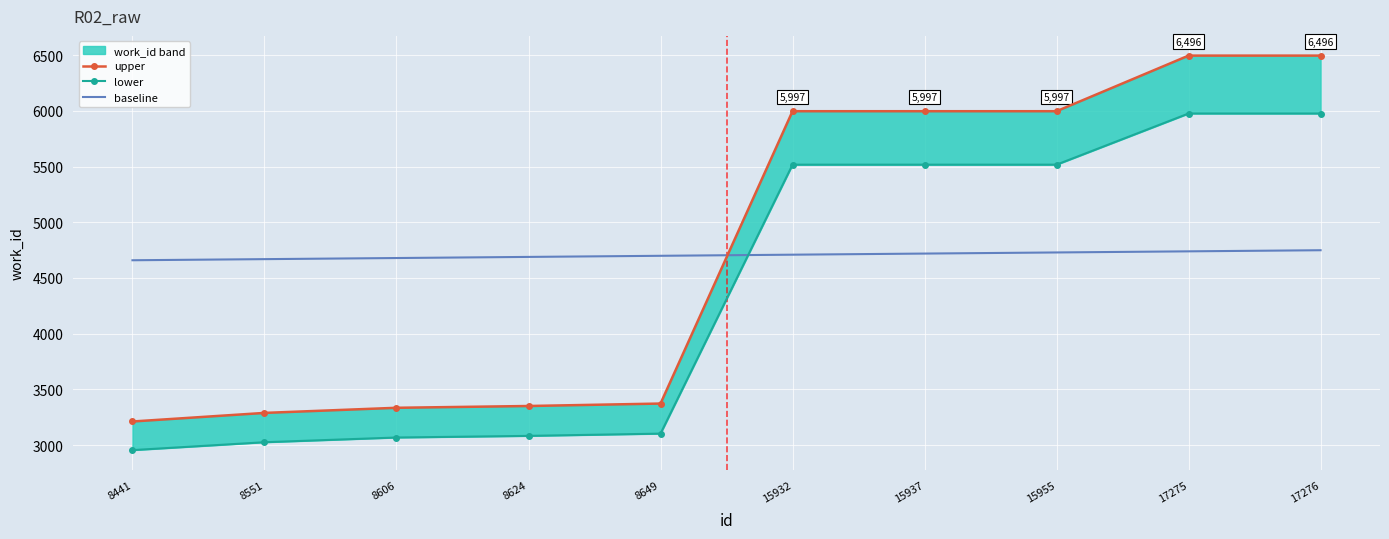

Which series has the widest spread of values?

upper